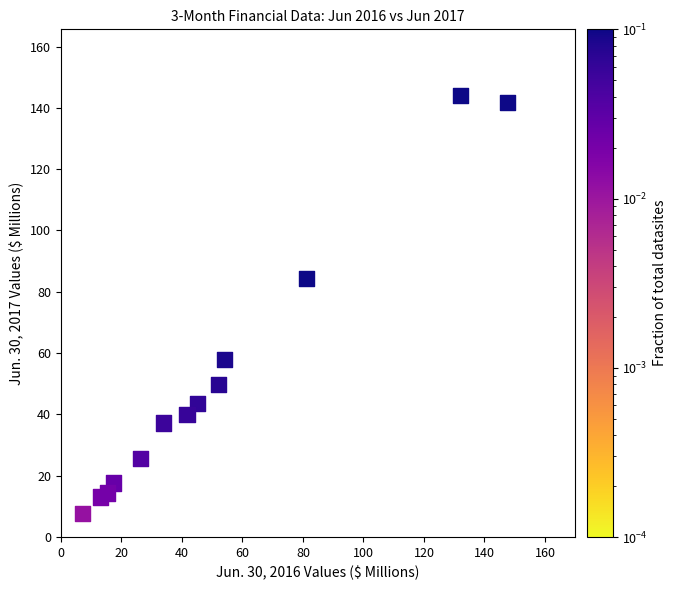

What Y value in the scatter plot is closest to 75?

84.4